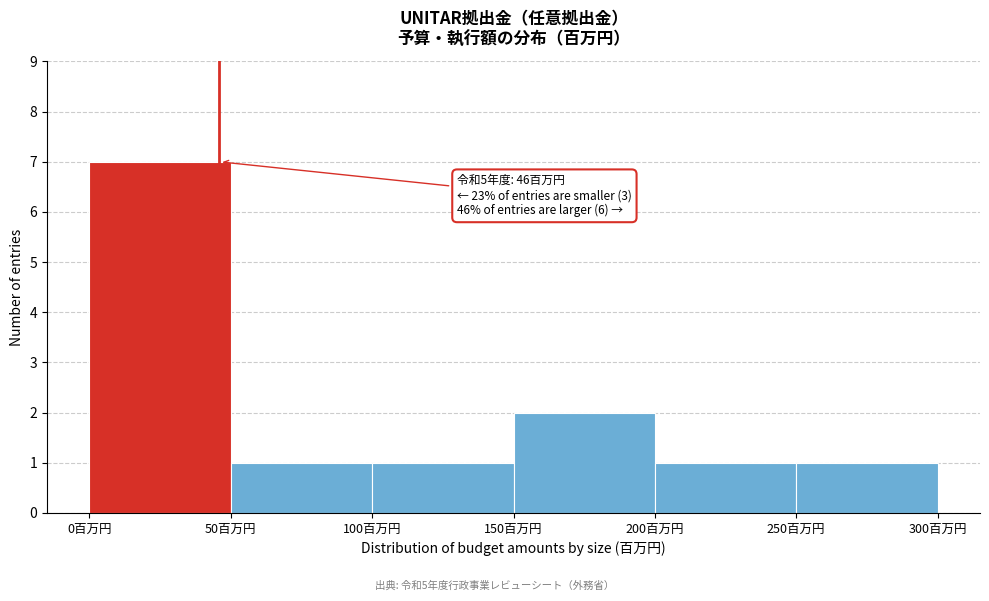

Over which range of the x-axis is the bar tallest?

0 to 50